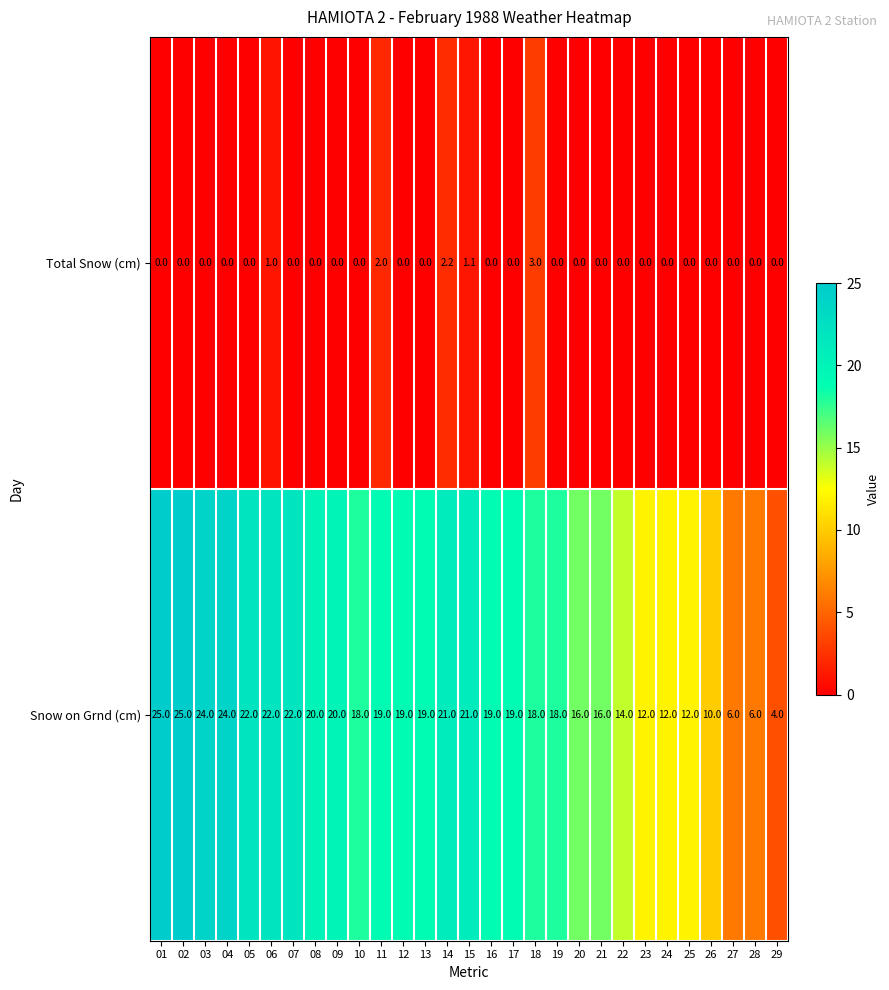

Which series has the largest range (max minus min)?

Snow on Grnd (cm)